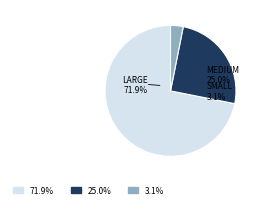

Is it true that 2021-02 is 2% of the pie?

False